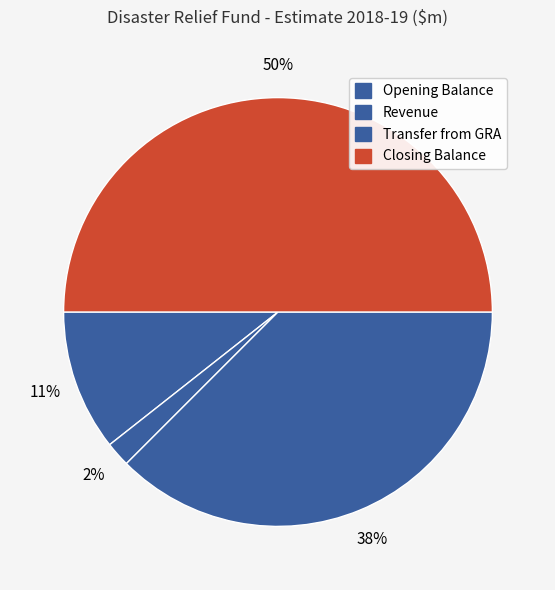

How many slices are in this pie chart?

4